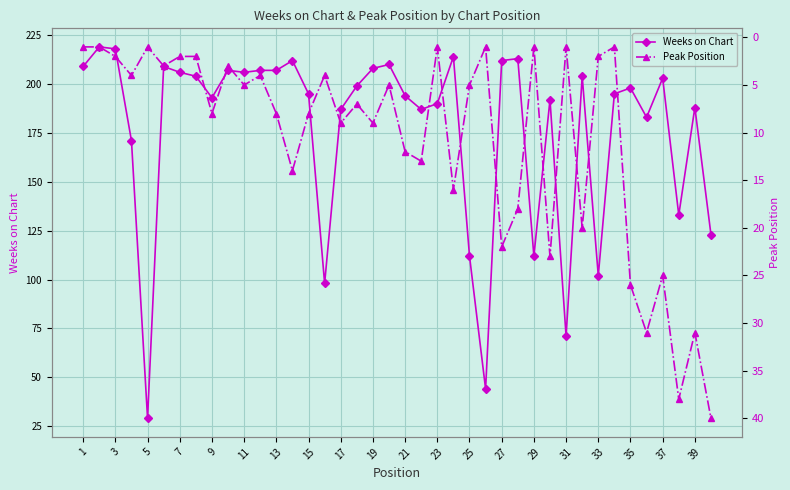

In Peak Position, how many points are lower than both neighbors (excluding endpoints)?

13